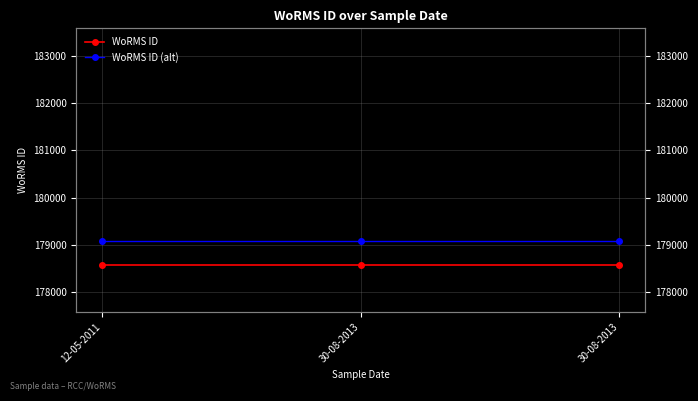

The WoRMS ID (alt) series shows 179083 at 30-08-2013. True or false?

True